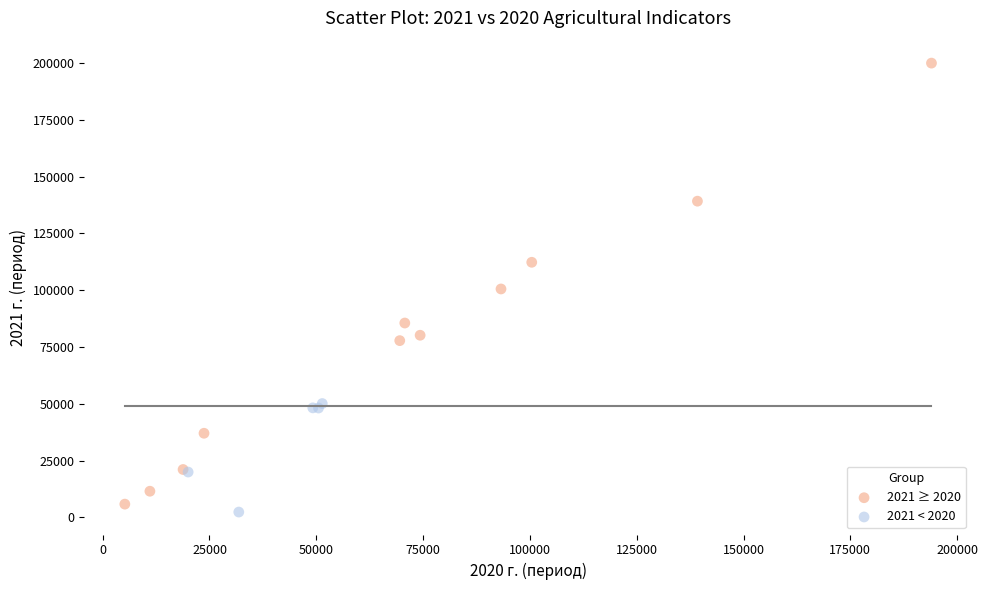

Which series contains the highest Y value?

2021 ≥ 2020